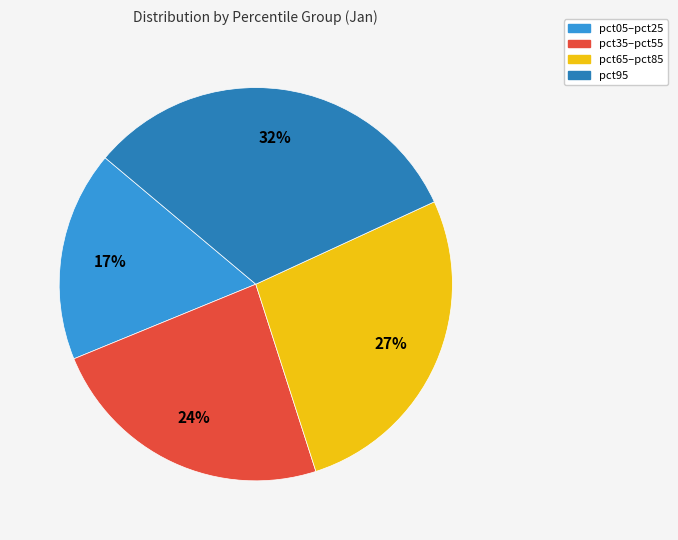

Is there a majority slice in this chart?

No